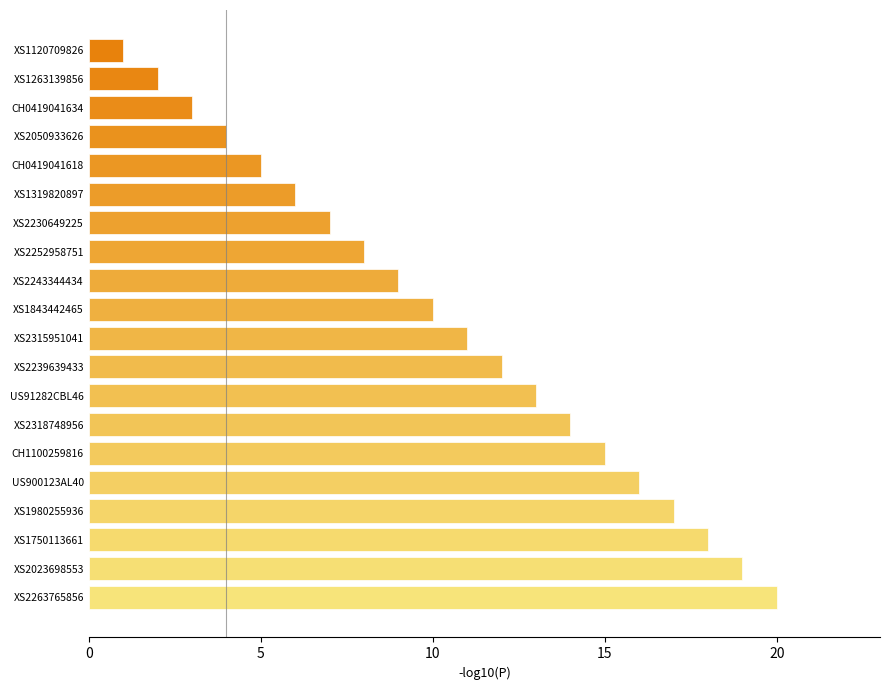

Is it true that the value at CH0419041618 is 5?

True